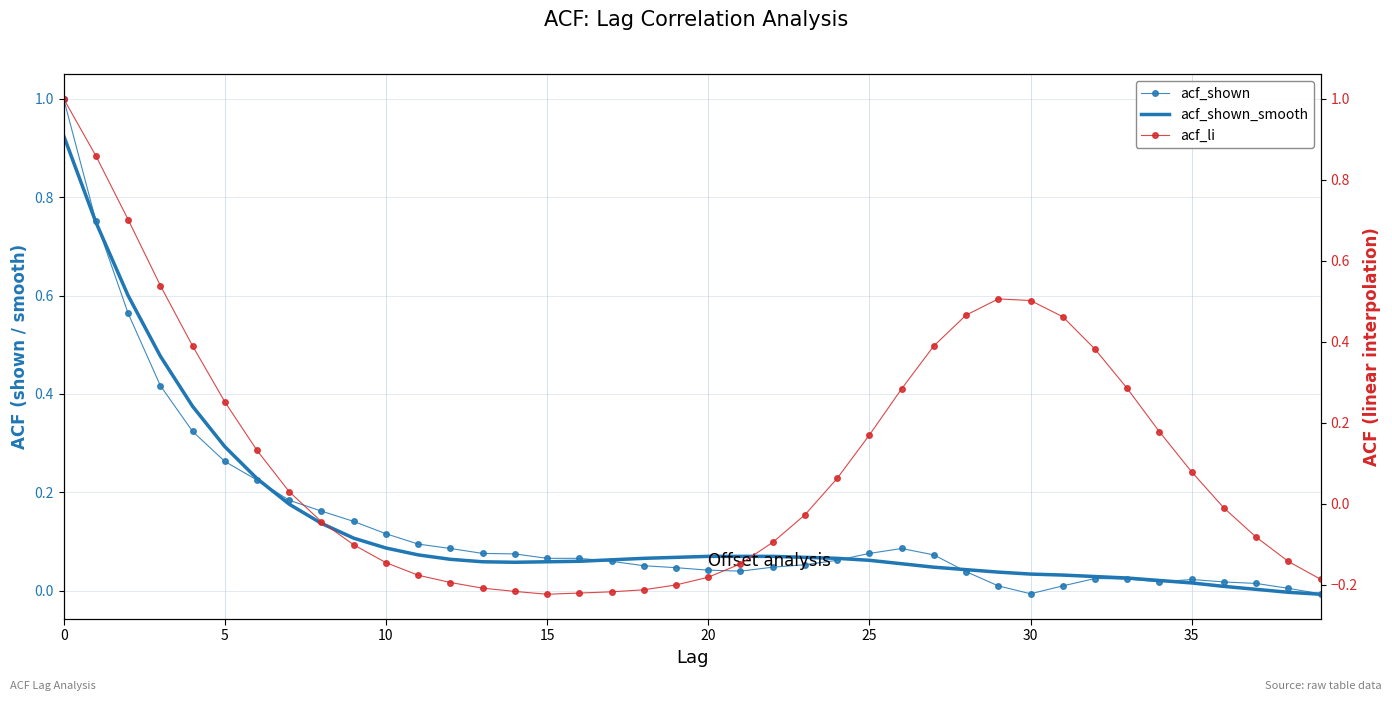

How many positive values does the acf_li series have?

20